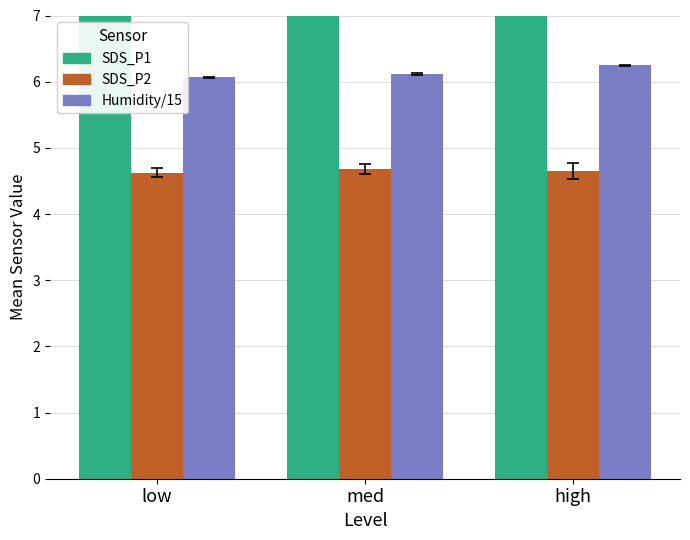

Which category has the lowest value in the SDS_P2 series?

low